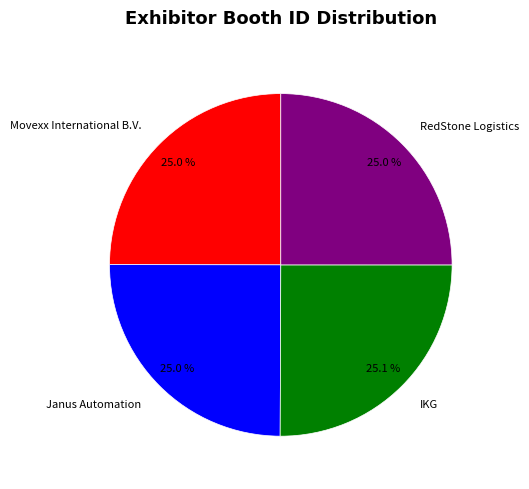

Approximately how many times larger is the value at RedStone Logistics compared to Movexx International B.V.?

1.0